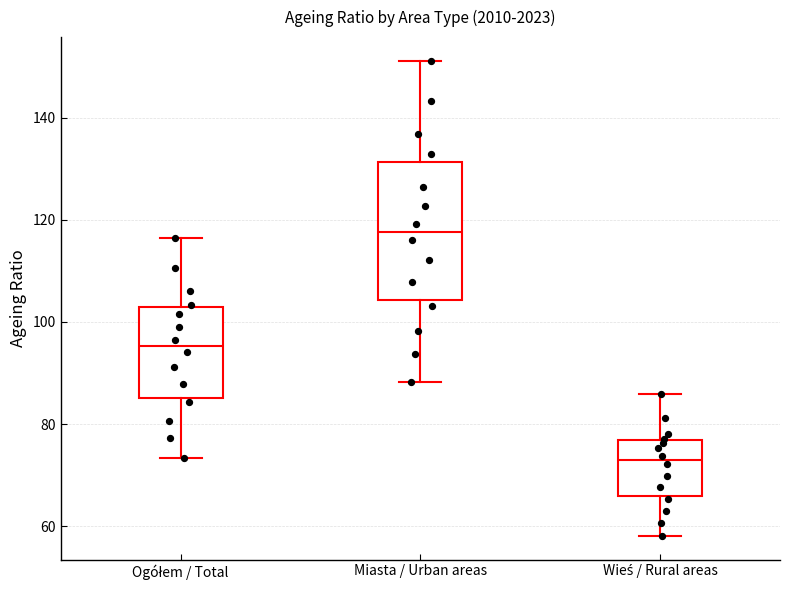

Reading left to right, read every box against the y-axis: the position of its median line, the range the box covers, and the ends of its whiskers. The values are not printed on the chart, so give them approximately, as read against the axis.

Ogółem / Total: median 96, box 86 to 102, whiskers 74 to 116
Miasta / Urban areas: median 118, box 104 to 132, whiskers 88 to 152
Wieś / Rural areas: median 72, box 66 to 76, whiskers 58 to 86